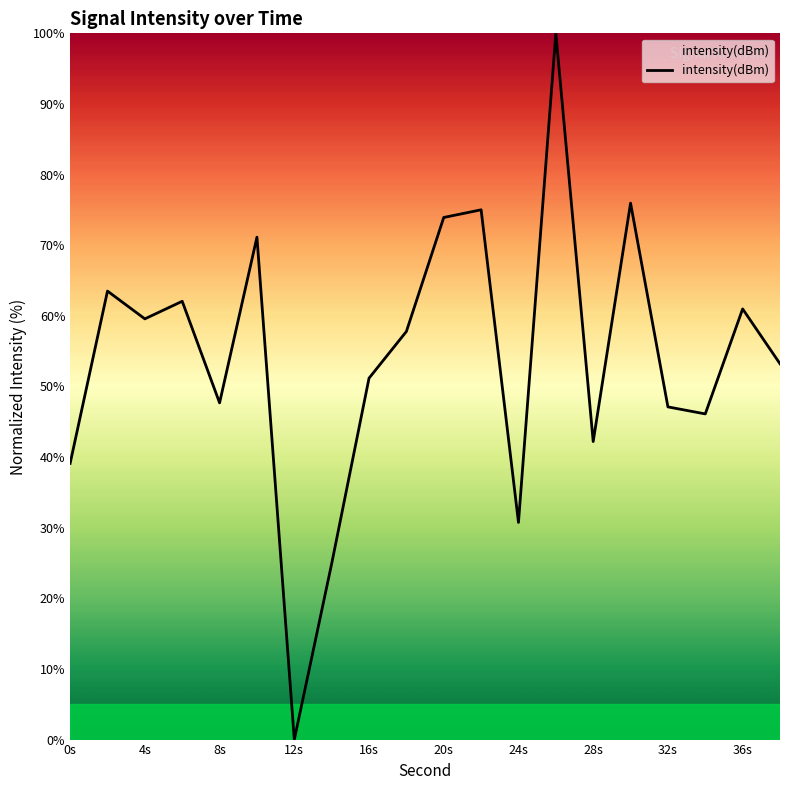

What is the maximum value shown in the chart?

100.0